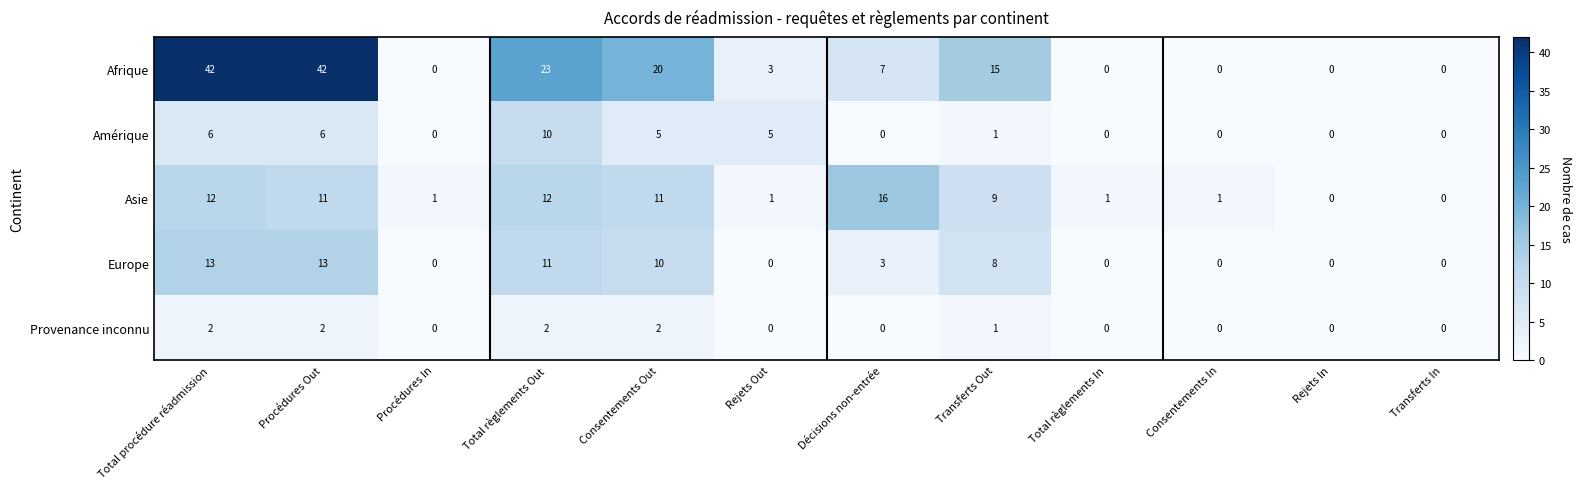

How many data points does each series have?

12